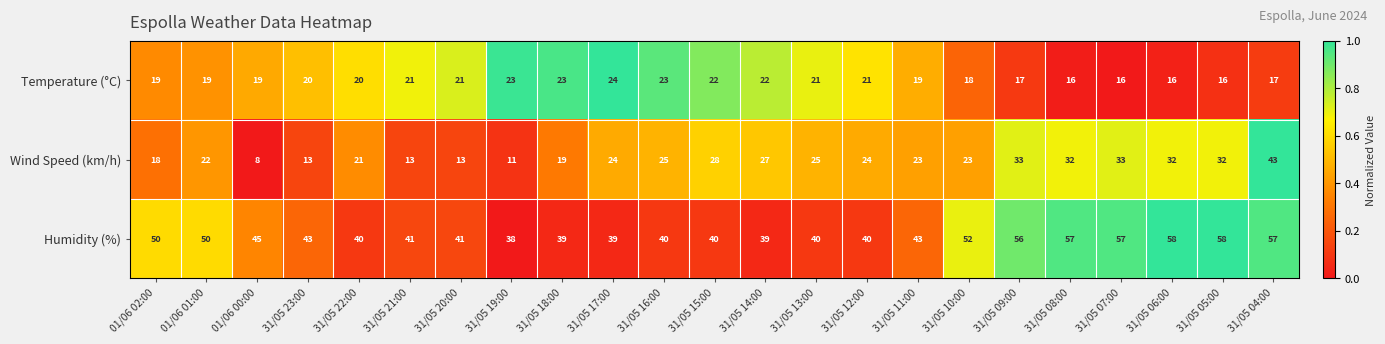

What is the sum of the Temperature (°C) values at 31/05 14:00 and 31/05 06:00?

38